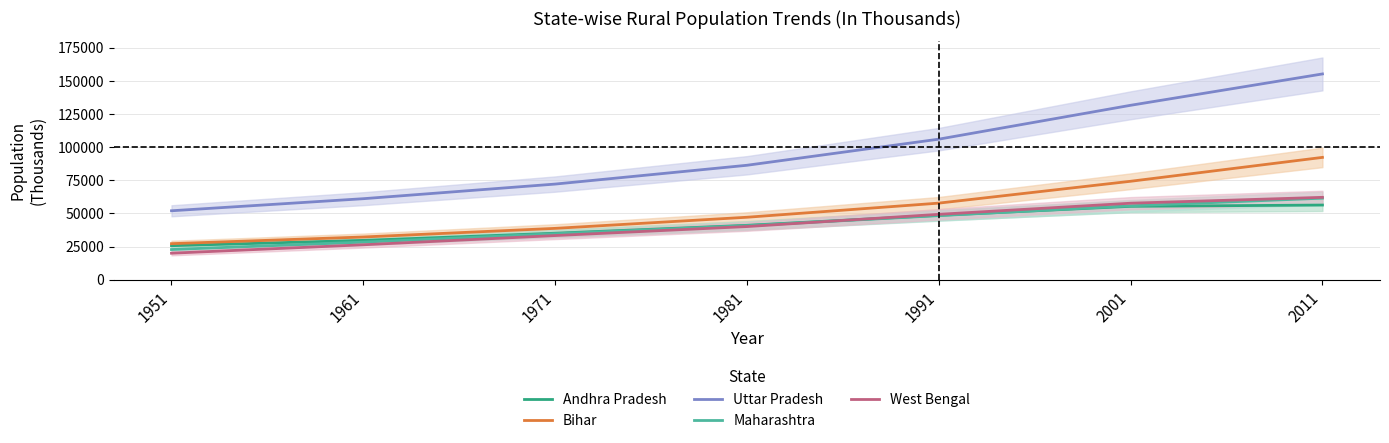

List the series in order of their peak value, highest first.

Uttar Pradesh, Bihar, West Bengal, Maharashtra, Andhra Pradesh